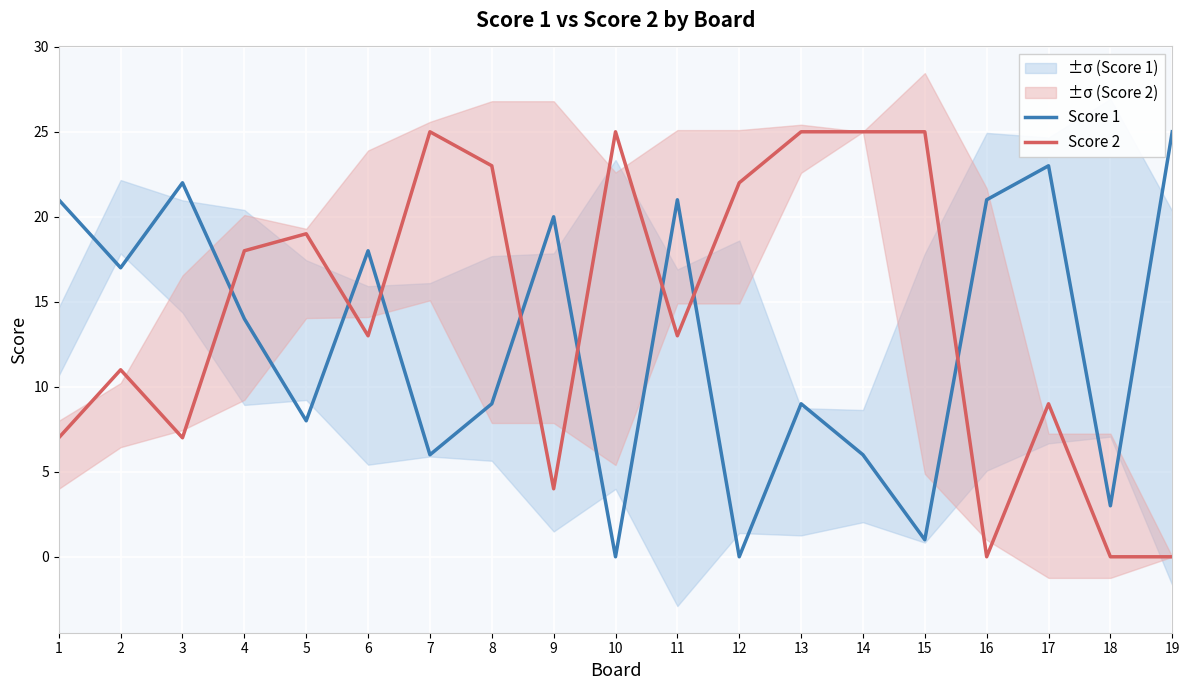

Which series has the largest total across all categories?

Score 2